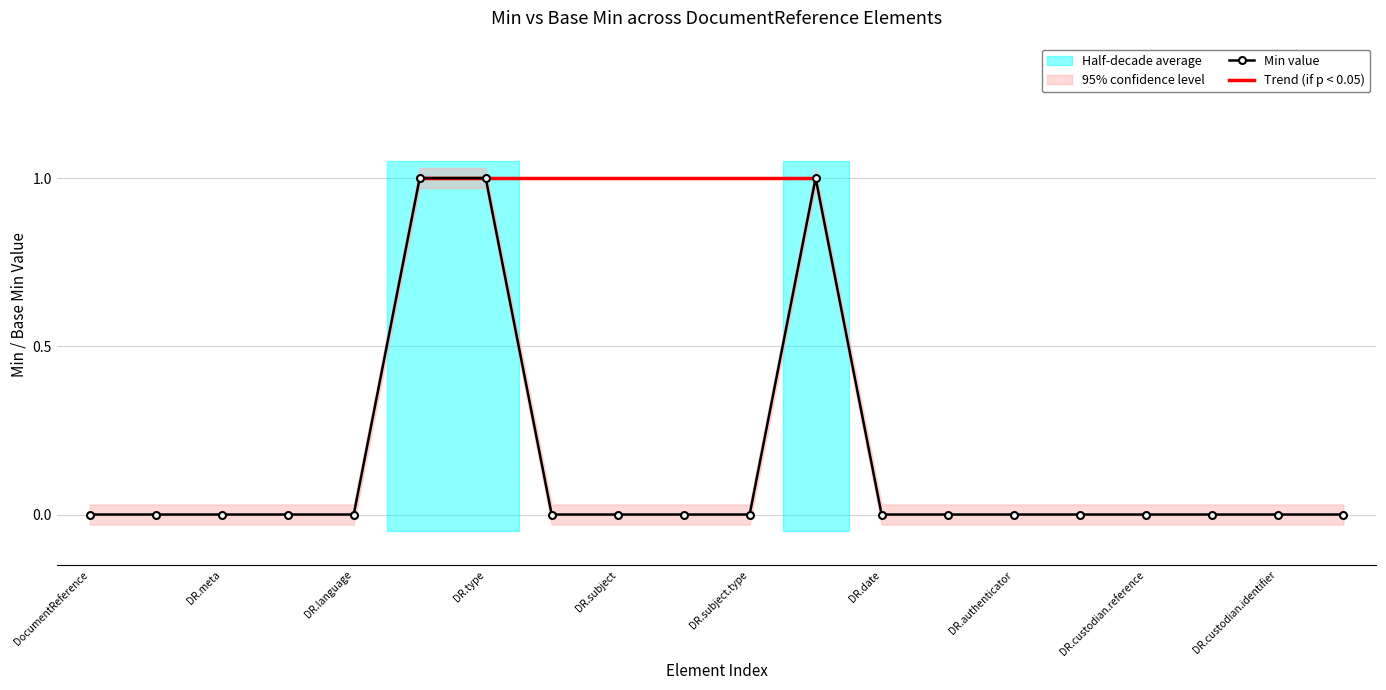

True or false: Min value has a value of 0 at DR.custodian.identifier.

True